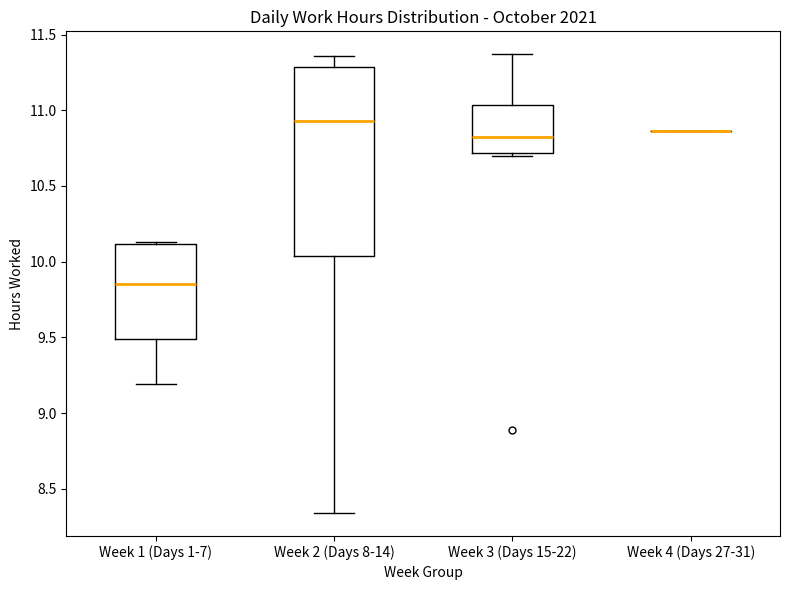

Comparing the boxes themselves (not the whiskers), which one is the tallest?

Week 2 (Days 8-14)